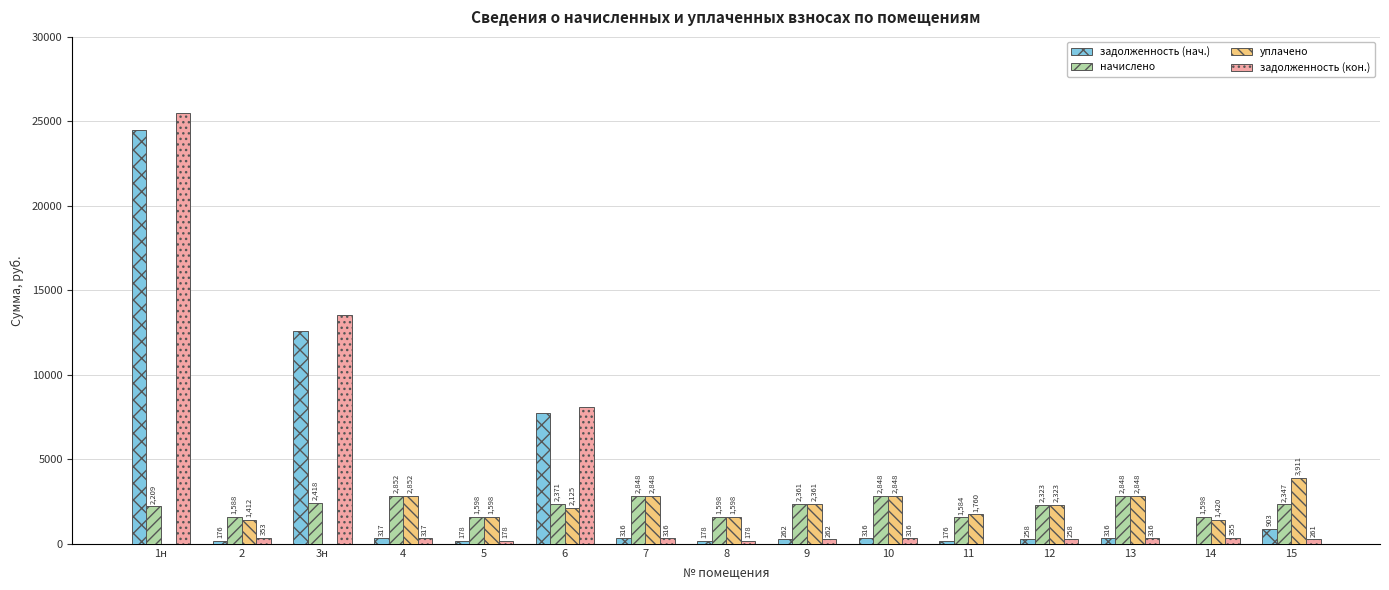

Are the bars horizontal?

No